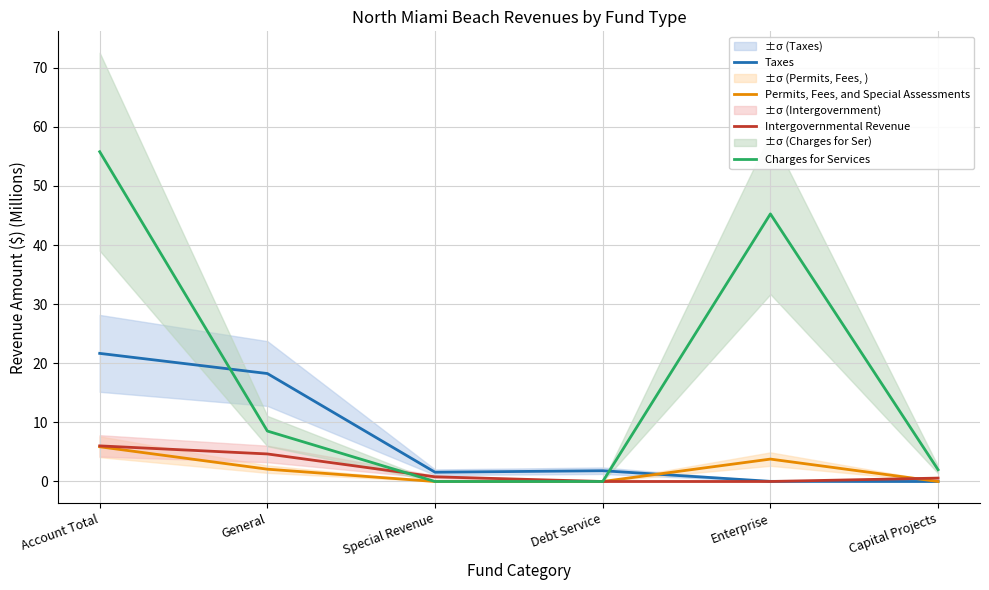

At how many categories does at least one series exceed 54?

1